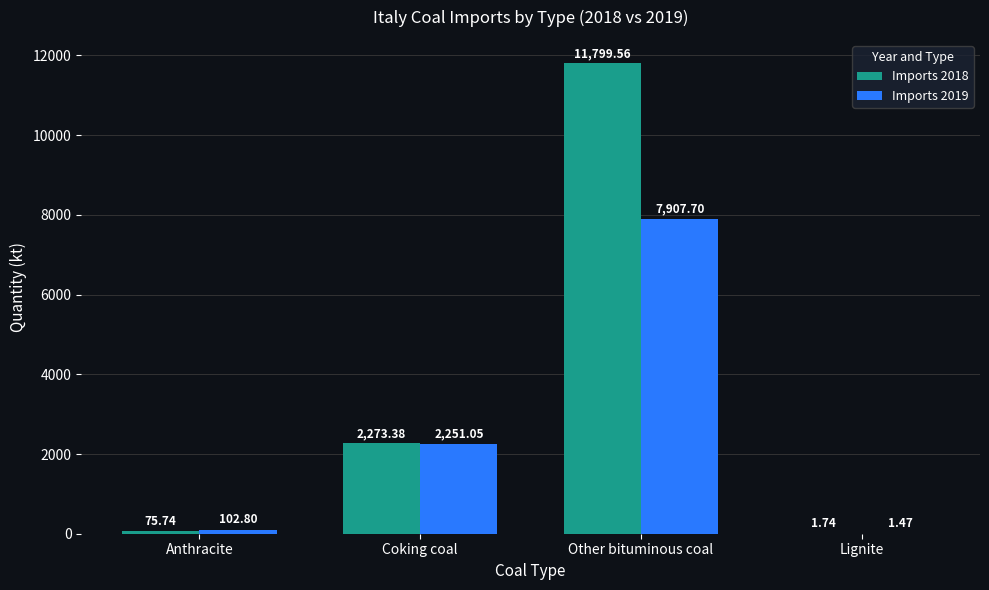

Which category has the highest value across all series?

Other bituminous coal